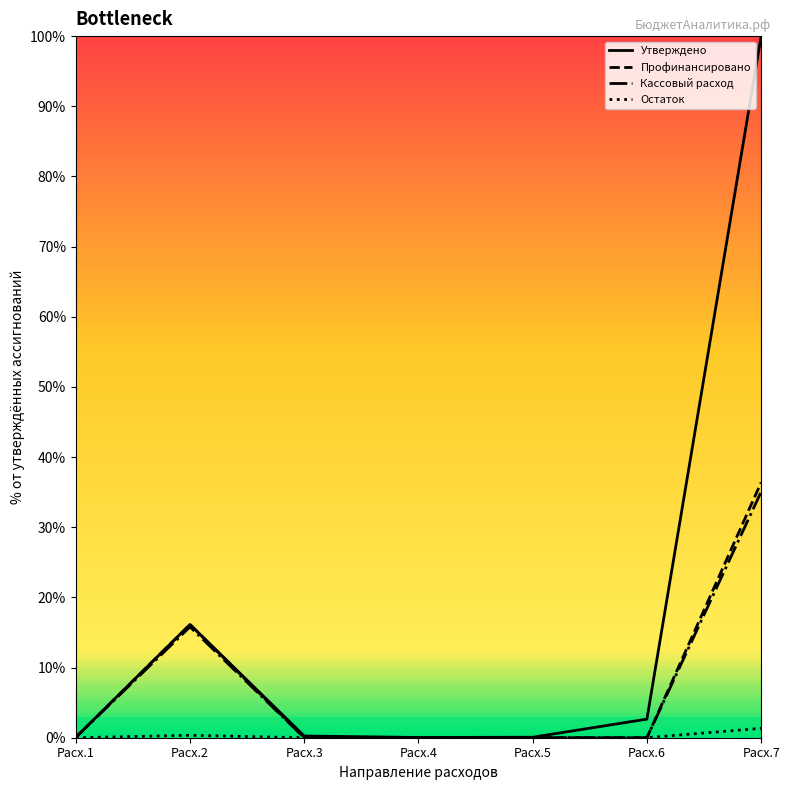

True or false: Утверждено and Остаток cross at least once.

False